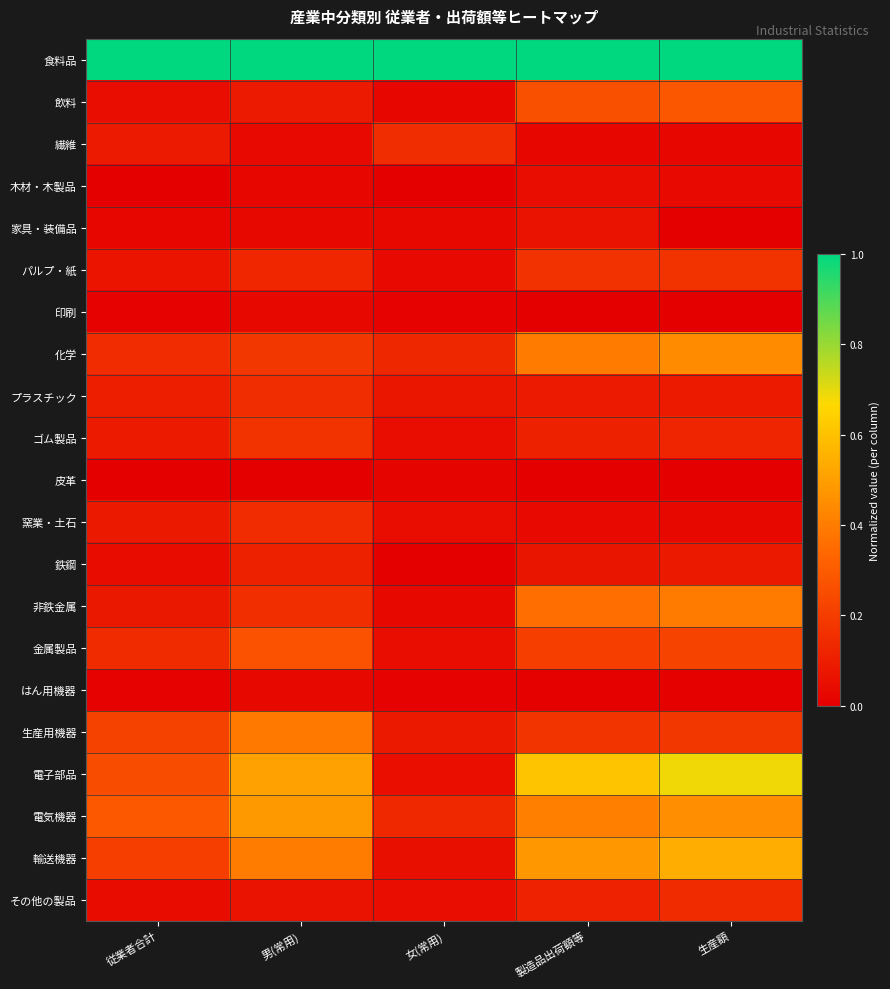

Which series has the largest total across all categories?

食料品